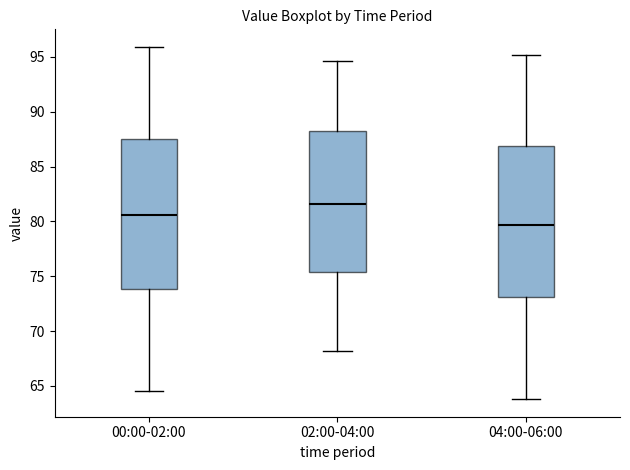

Reading left to right, transcribe this box plot: for each box, give where its median line is, the range the box spans, and where its two whiskers end, as read against the y-axis. The values are not printed on the chart, so give them approximately, as read against the axis.

00:00-02:00: median 80.5, box 74.0 to 87.5, whiskers 64.5 to 96.0
02:00-04:00: median 81.5, box 75.5 to 88.0, whiskers 68.0 to 94.5
04:00-06:00: median 79.5, box 73.0 to 87.0, whiskers 64.0 to 95.0